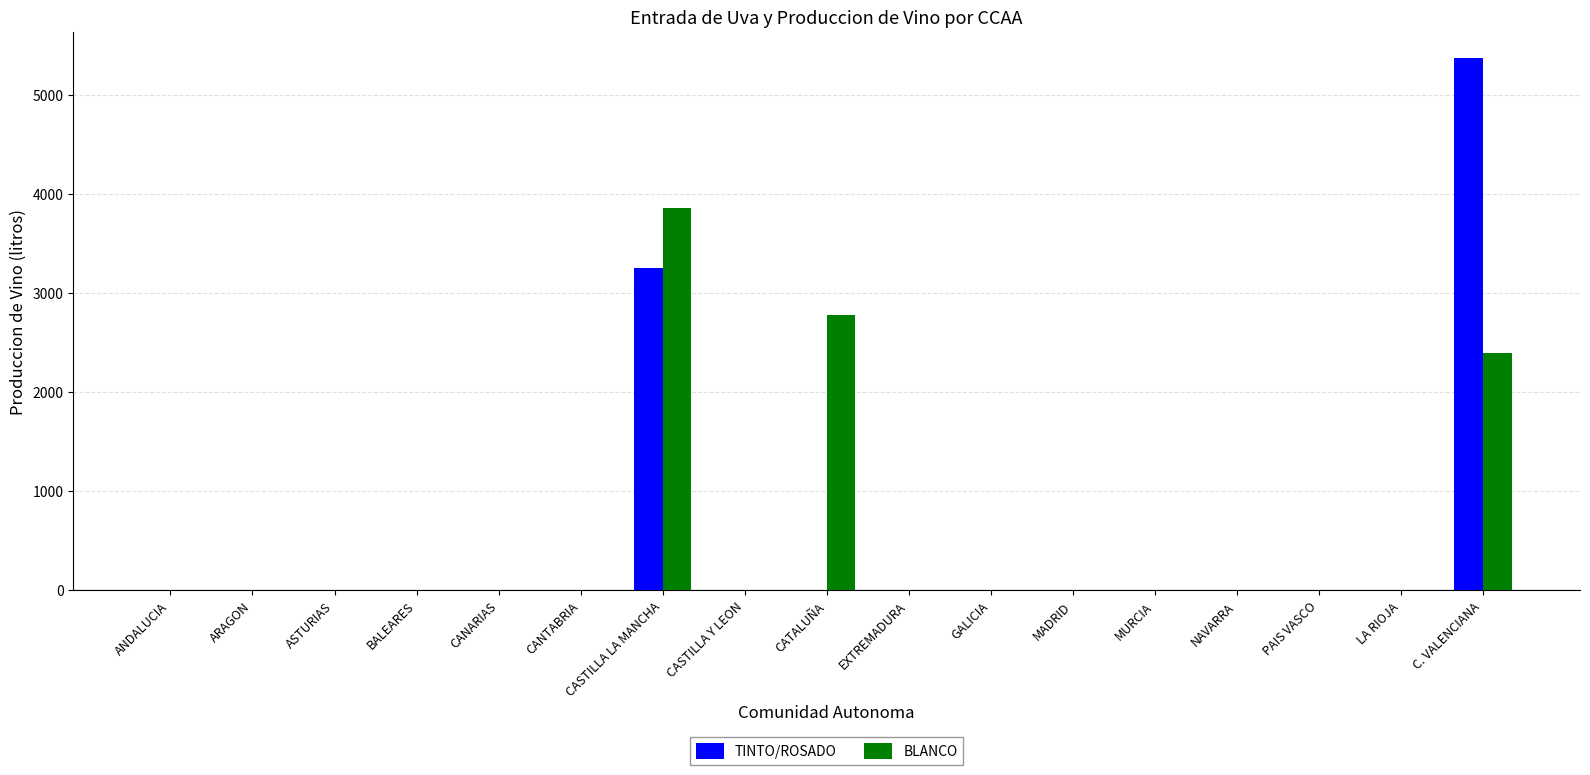

What is the greatest value displayed?

5368